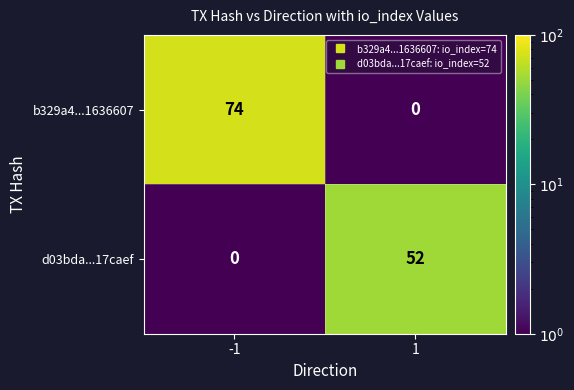

What is the difference between the highest and lowest values at 1?

52